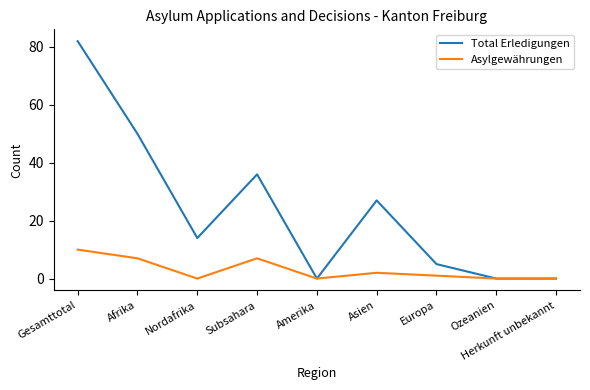

Which series has the largest range (max minus min)?

Total Erledigungen